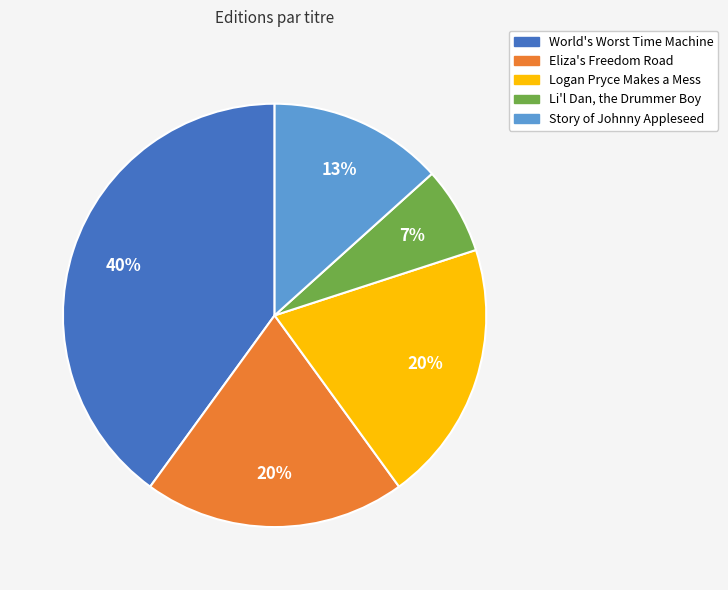

Which category has the biggest portion of the pie?

World's Worst Time Machine